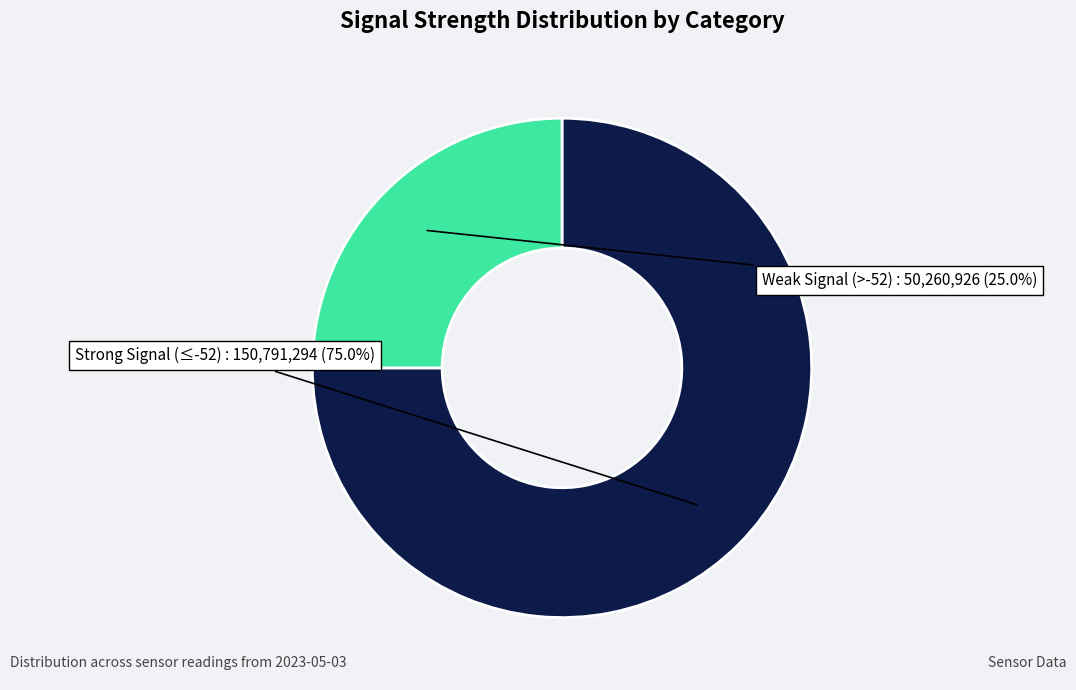

Does any single category account for the majority?

Yes